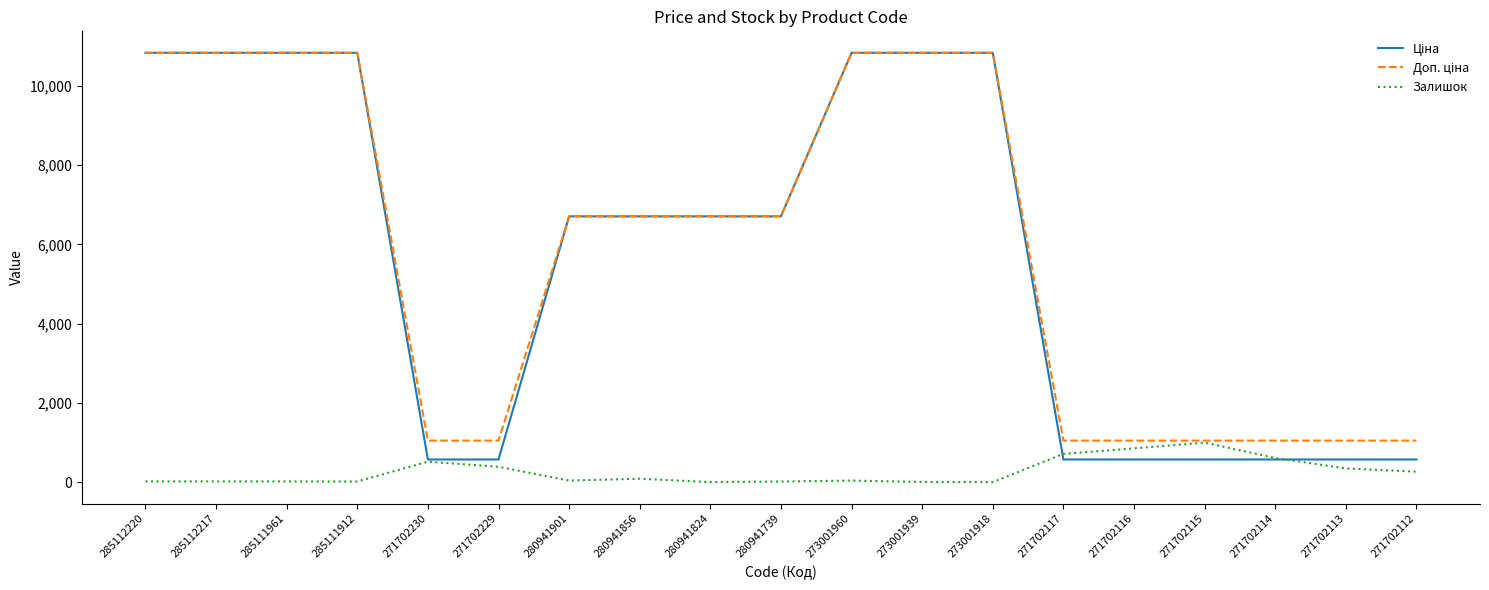

What is the difference between the highest and lowest values at 271702230?

532.0